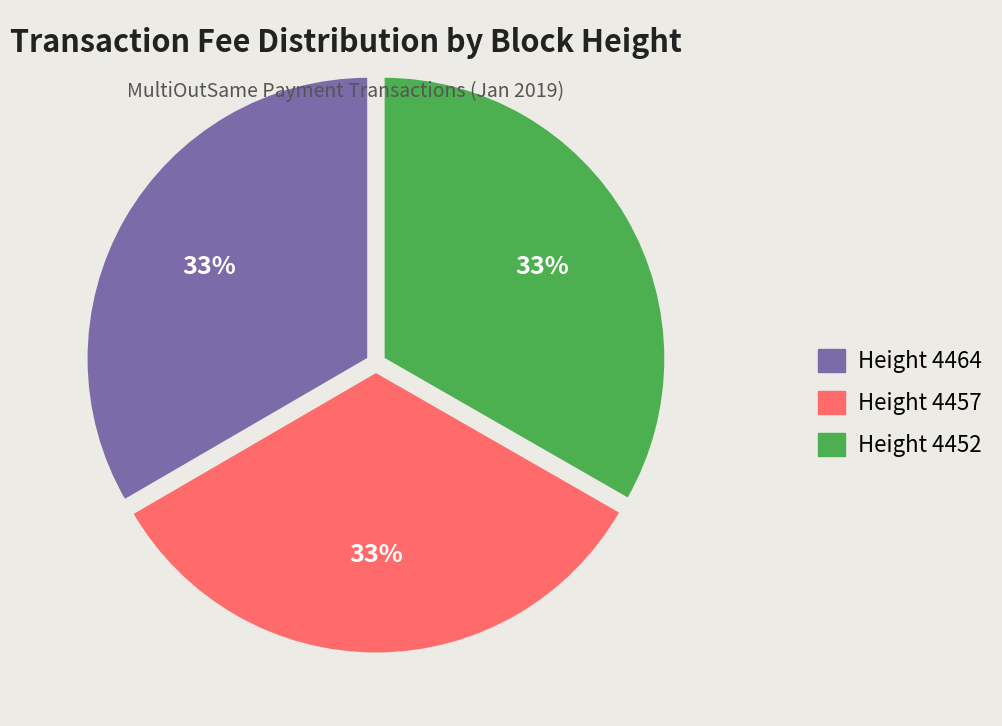

What is the ratio of the value at Height 4464 to the value at Height 4452?

1.0